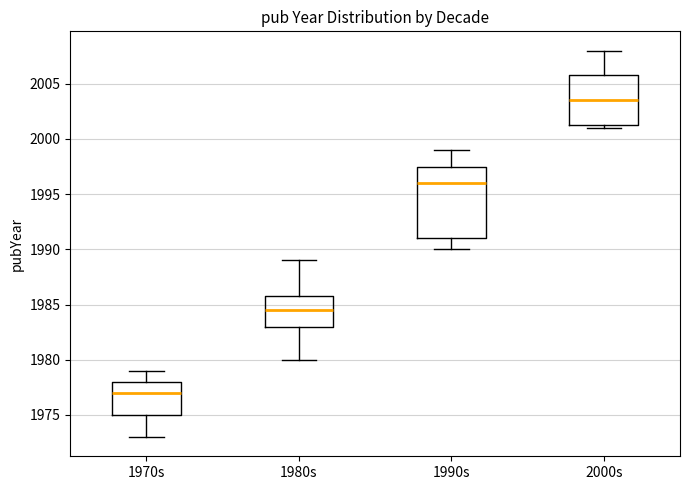

Where does the lower whisker of the box for 1990s end on the y-axis? The values are not printed on the chart, so give them approximately, as read against the axis.

1990.0